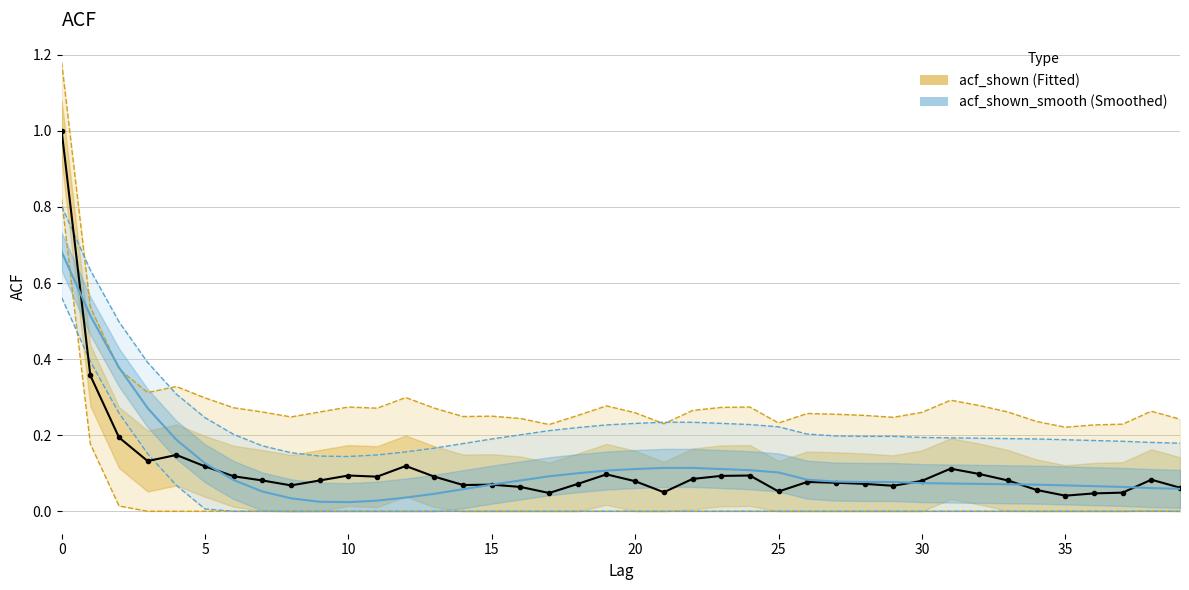

What is the sum of all acf_shown values?

4.5